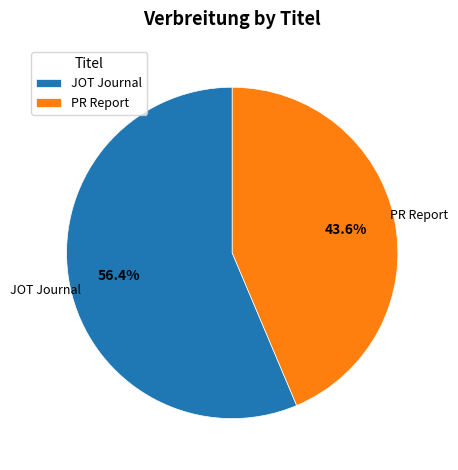

The PR Report slice represents 44% of the pie. True or false?

True